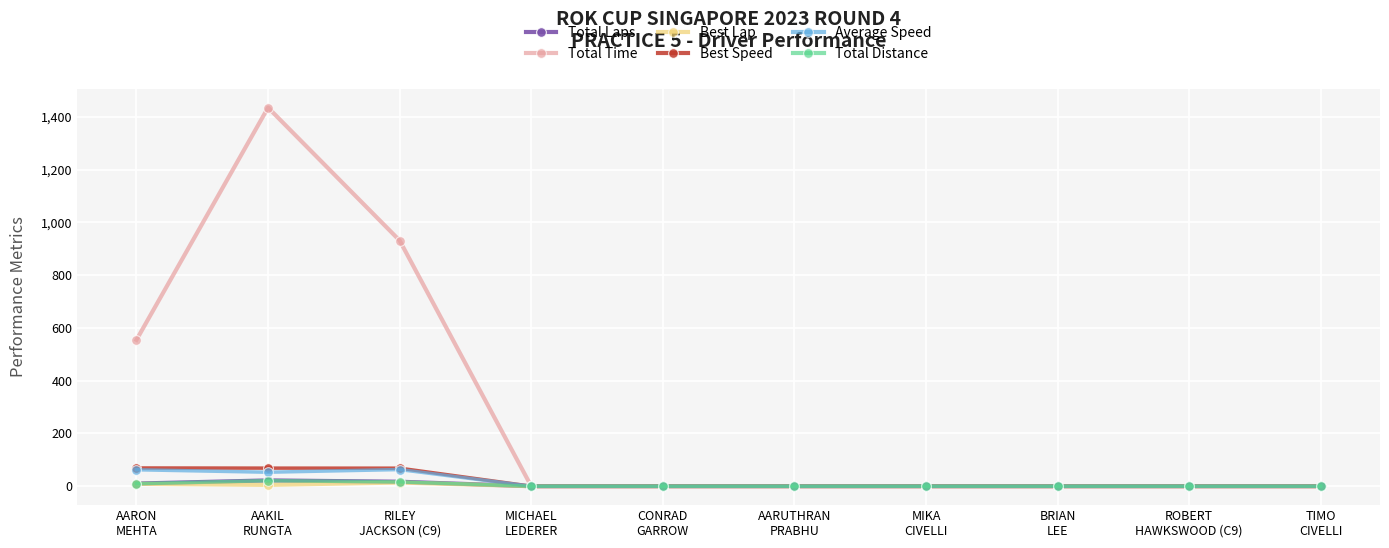

True or false: Total Distance has more than 0 points higher than both neighbors.

True